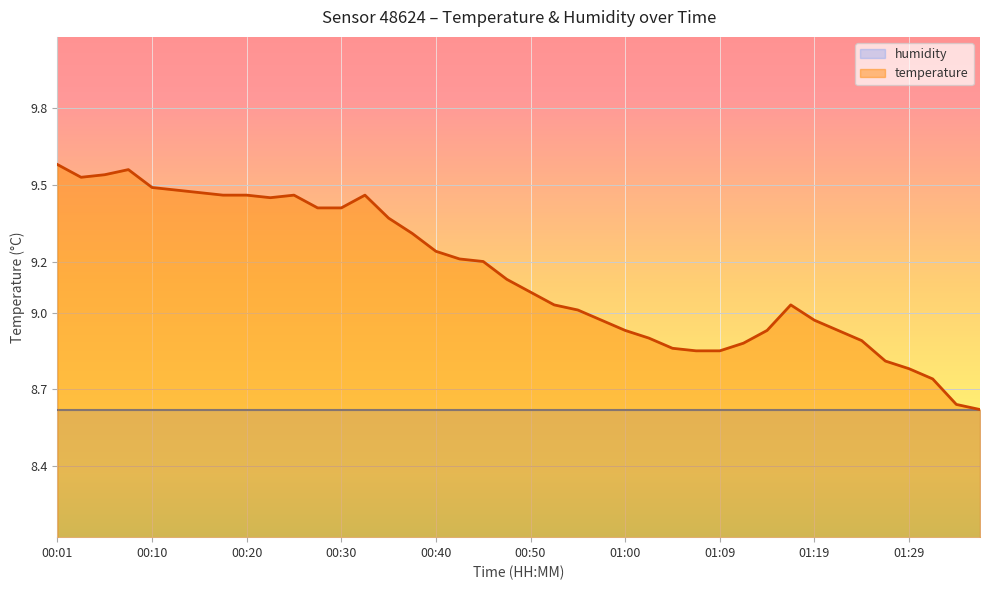

What is the change in value from 01:02 to 01:17?

+0.1